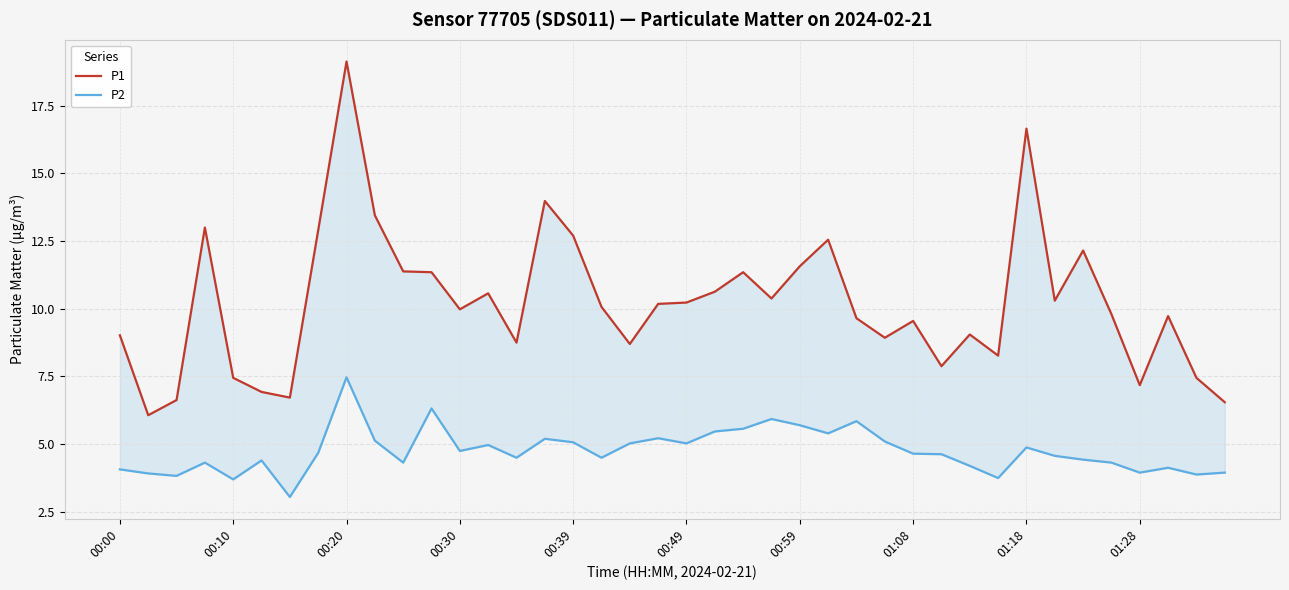

The P2 series shows 2.2 at 00:10. True or false?

False